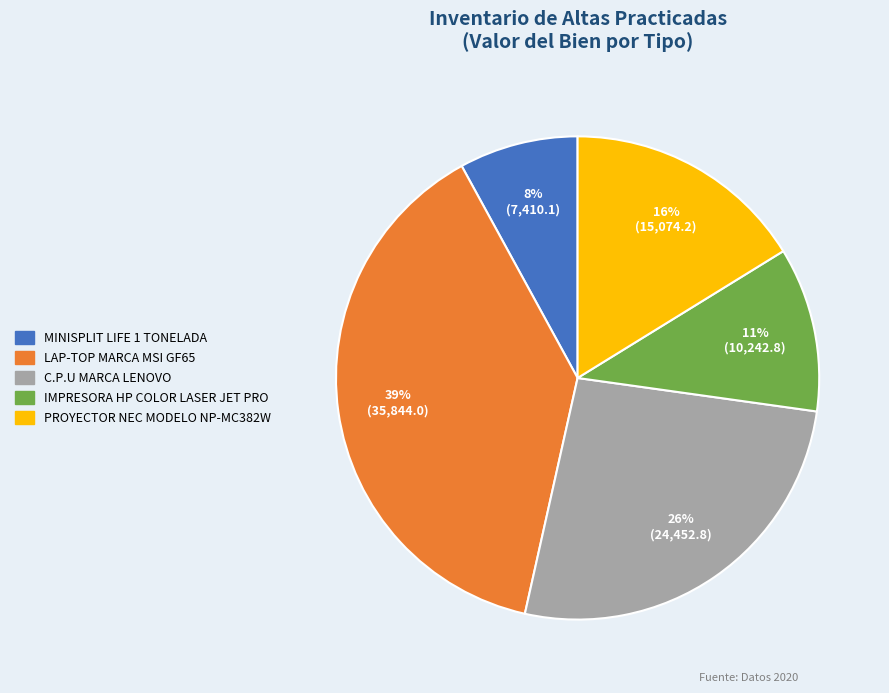

To the nearest percent, what portion does IMPRESORA HP COLOR LASER JET PRO represent?

11%